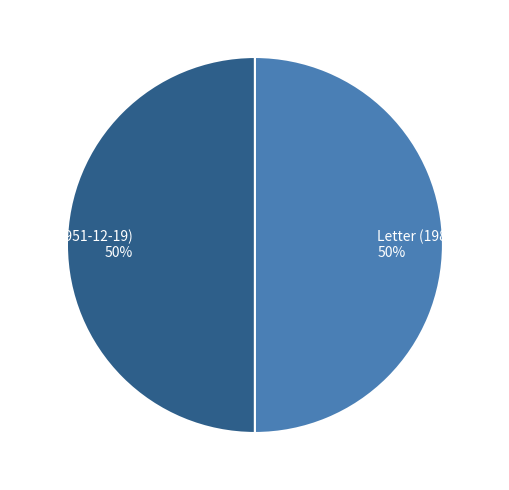

The Letter (1951-12-19) slice represents 56% of the pie. True or false?

False